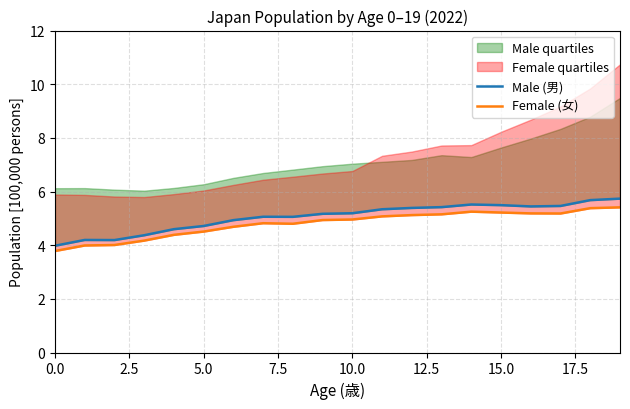

What is the label of the 14th point from the left?

13